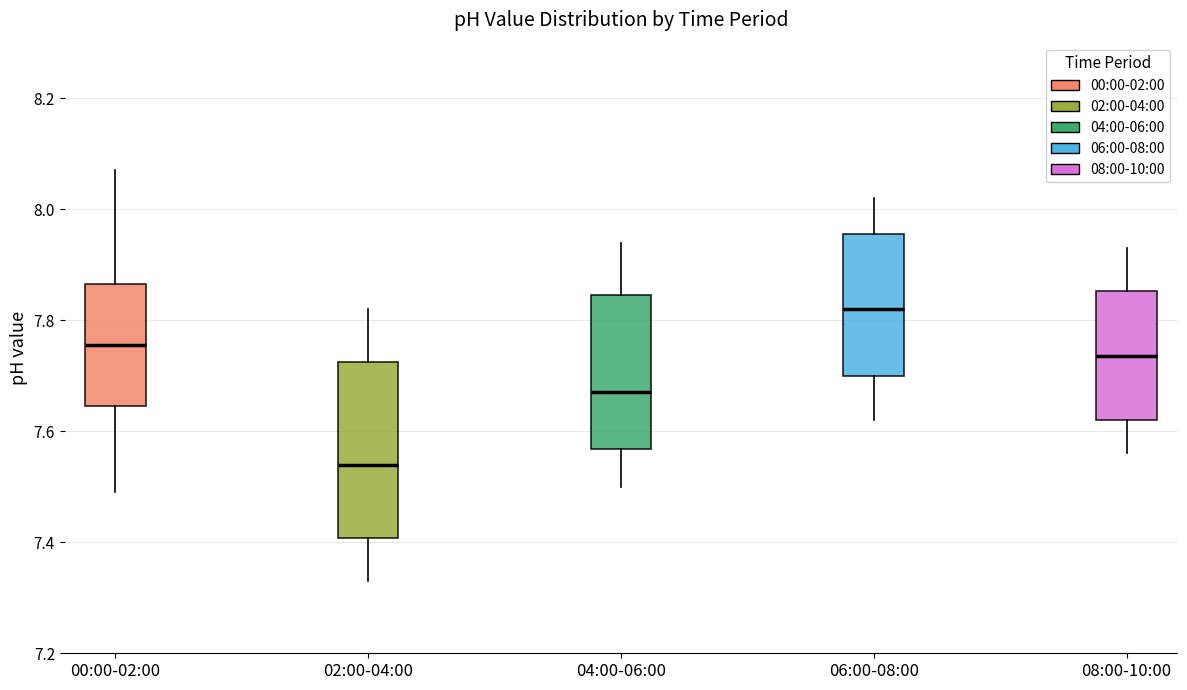

Comparing the boxes themselves (not the whiskers), which one is the tallest?

02:00-04:00